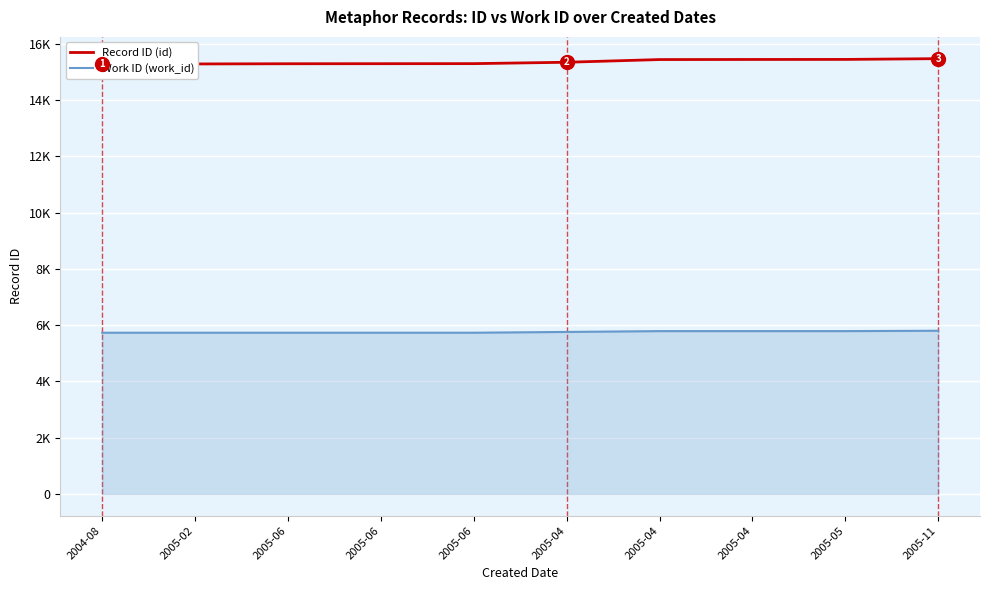

Reading left to right, extract all data points from this chart.

Record ID (id): 15278	15280	15287	15289	15291	15340	15436	15439	15441	15468
Work ID (work_id): 5730	5730	5730	5730	5730	5758	5787	5787	5787	5800